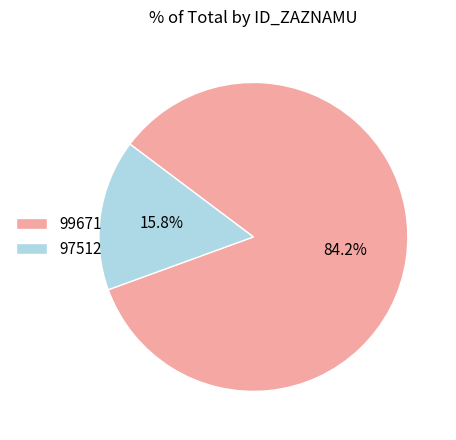

To the nearest percent, what is the difference between the 97512 and 99671 slice percentages?

68%